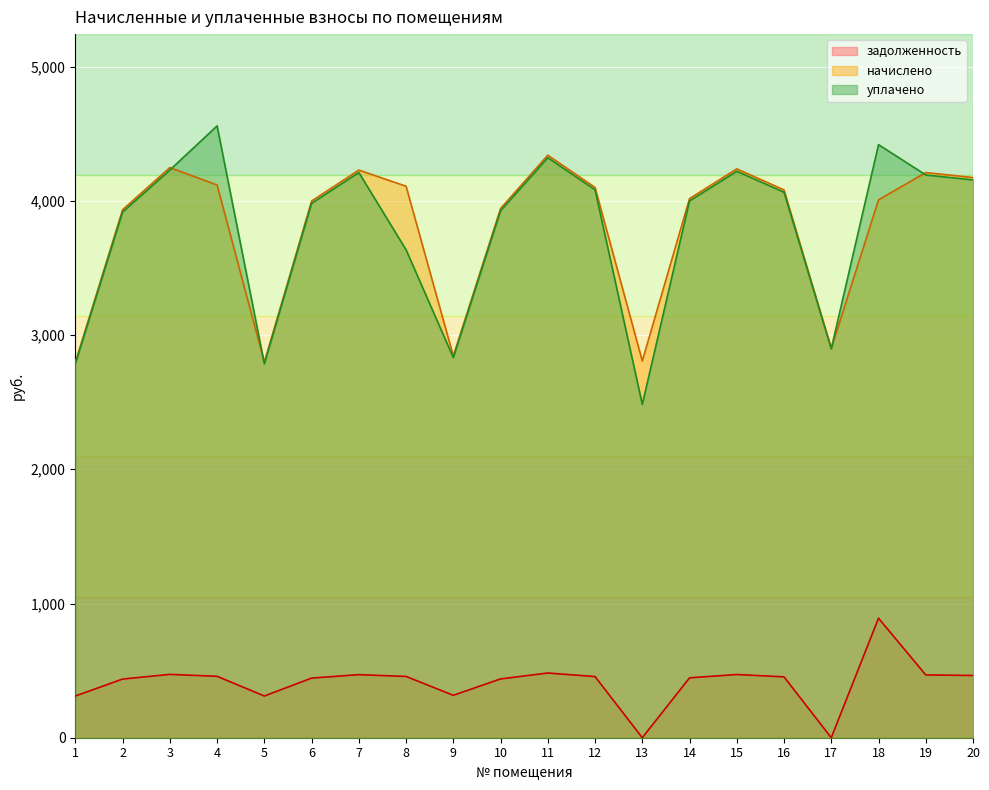

What is the difference between the задолженность values at 16 and 4?

4.1